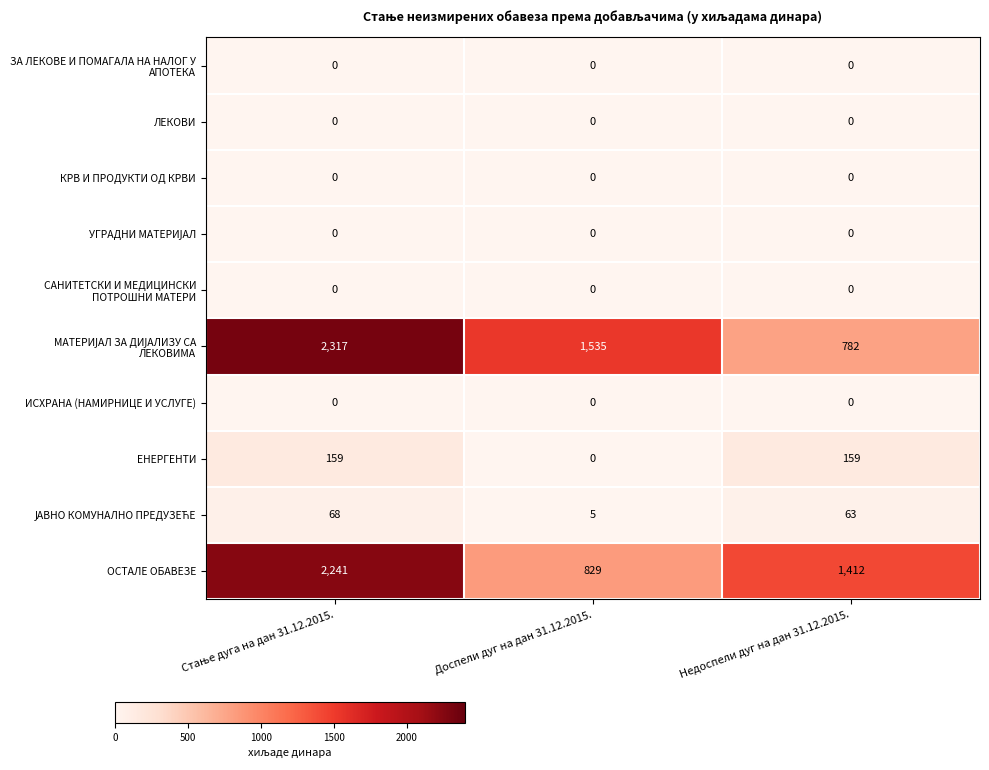

At how many categories does at least one series exceed 226?

3